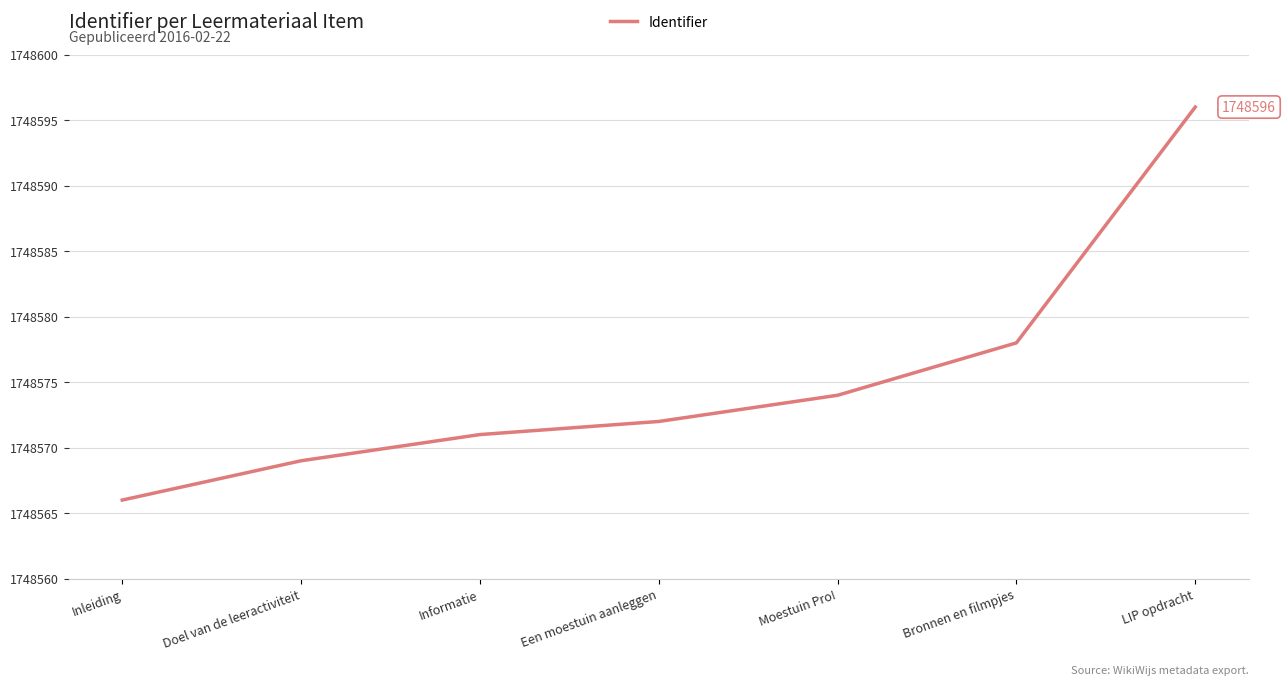

What position from the right is LIP opdracht?

1